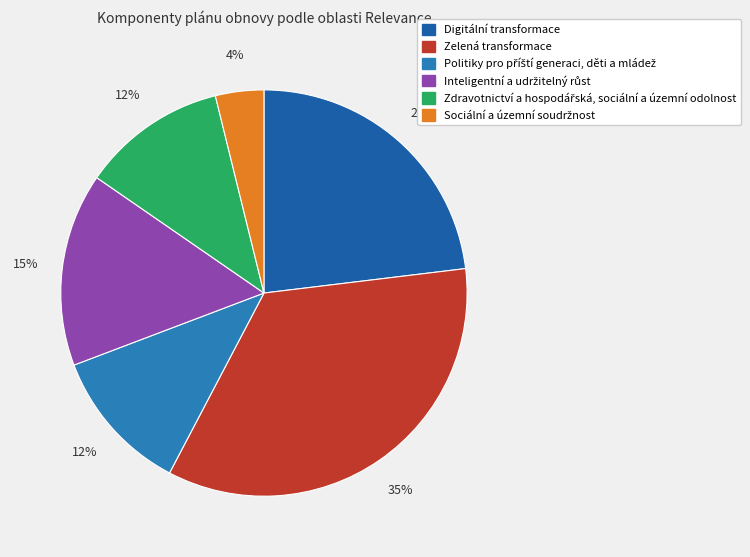

Is there any slice that represents more than half of the pie?

No